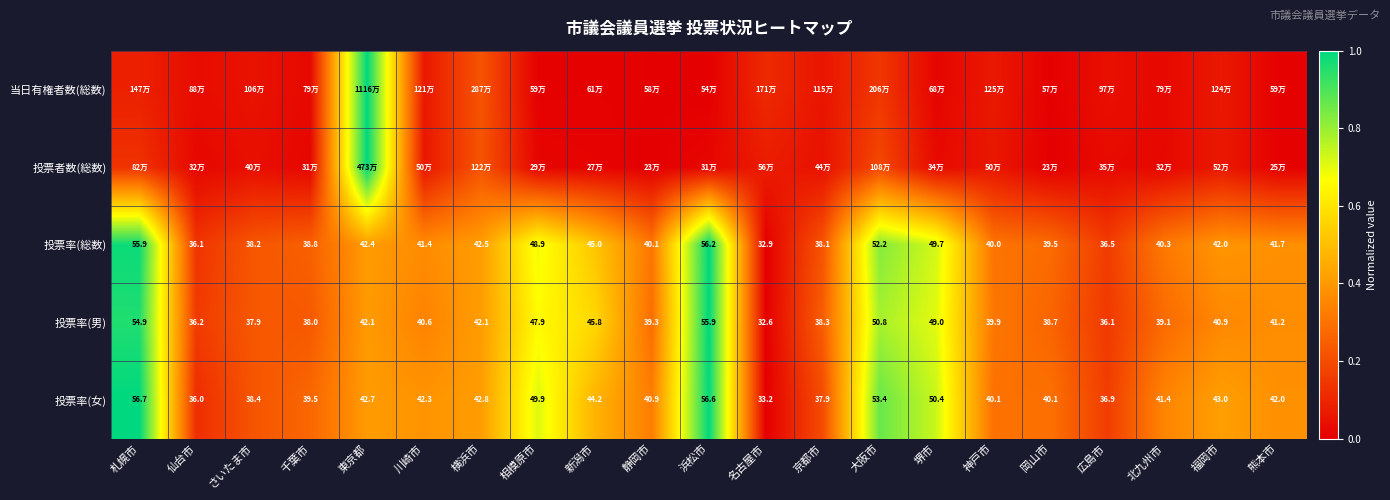

Is the value of 投票率(男) at 京都市 greater than the value of 投票率(女) at 静岡市?

No